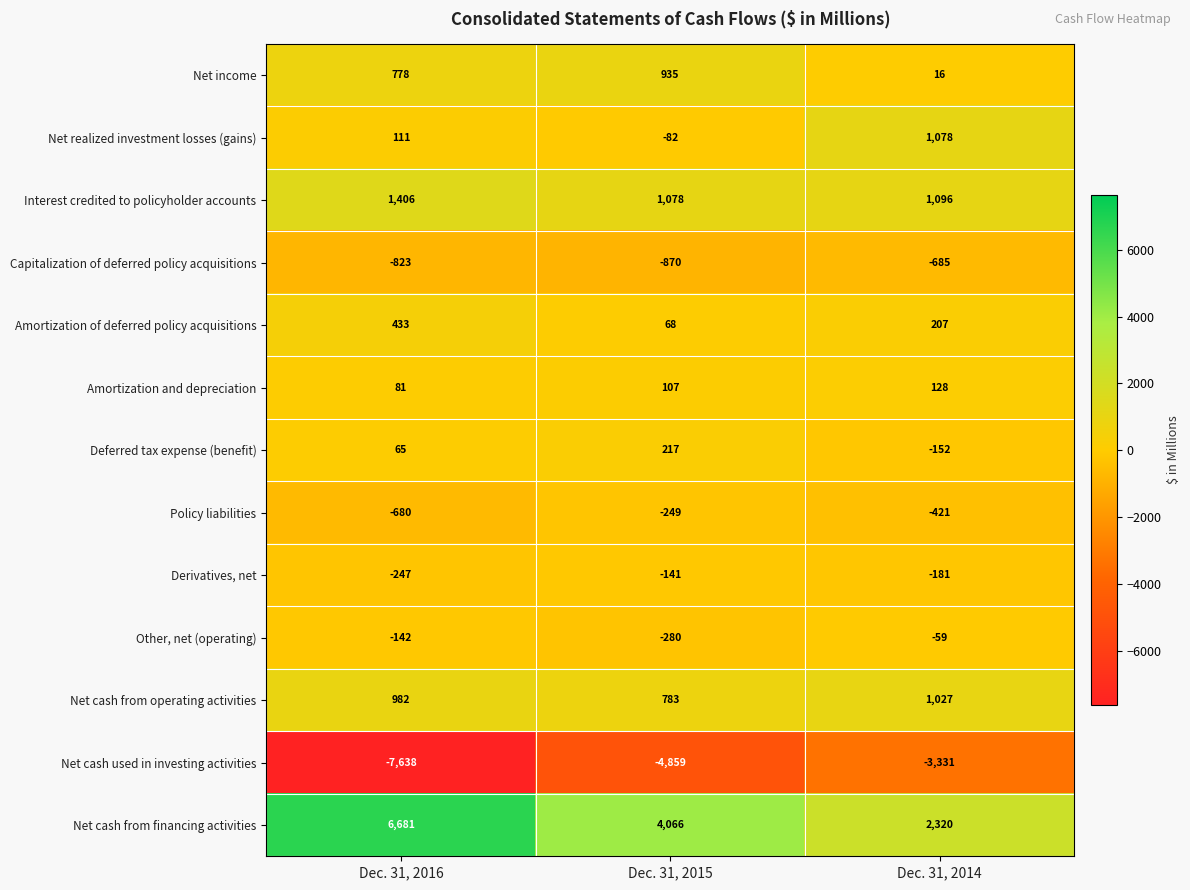

At which category is the sum across all series the highest?

Dec. 31, 2014